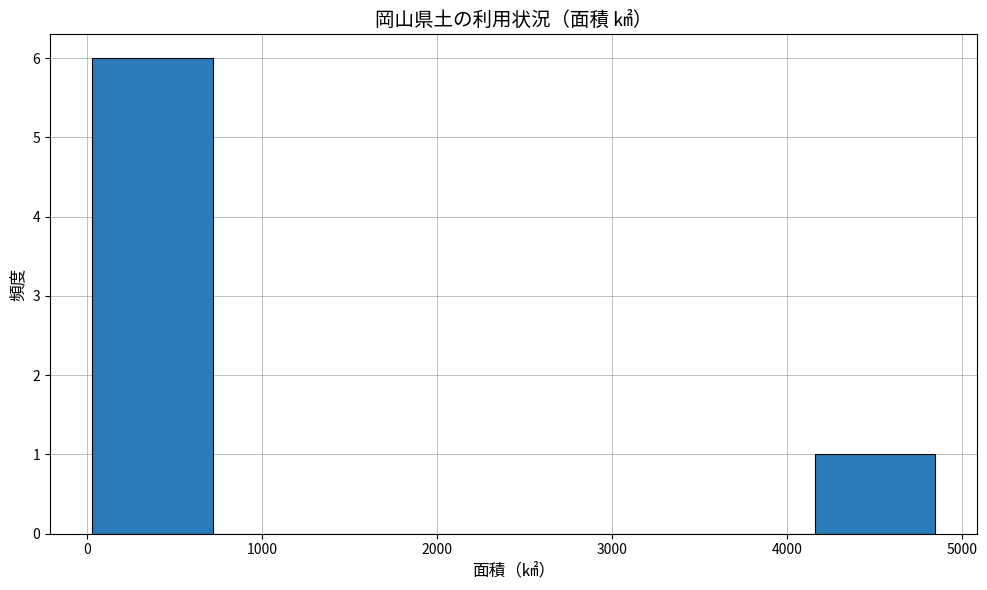

How tall is the bar that spans 0 to 700 on the x-axis? Neither the bar edges nor the heights are printed on the chart, so give them approximately, as read against the axes.

6